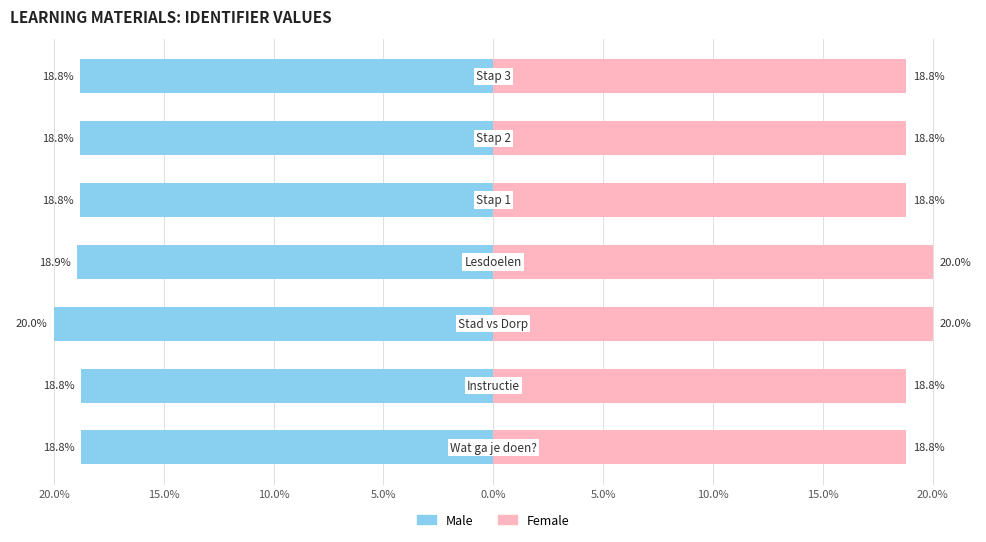

What are all the series names shown in the legend?

Male, Female